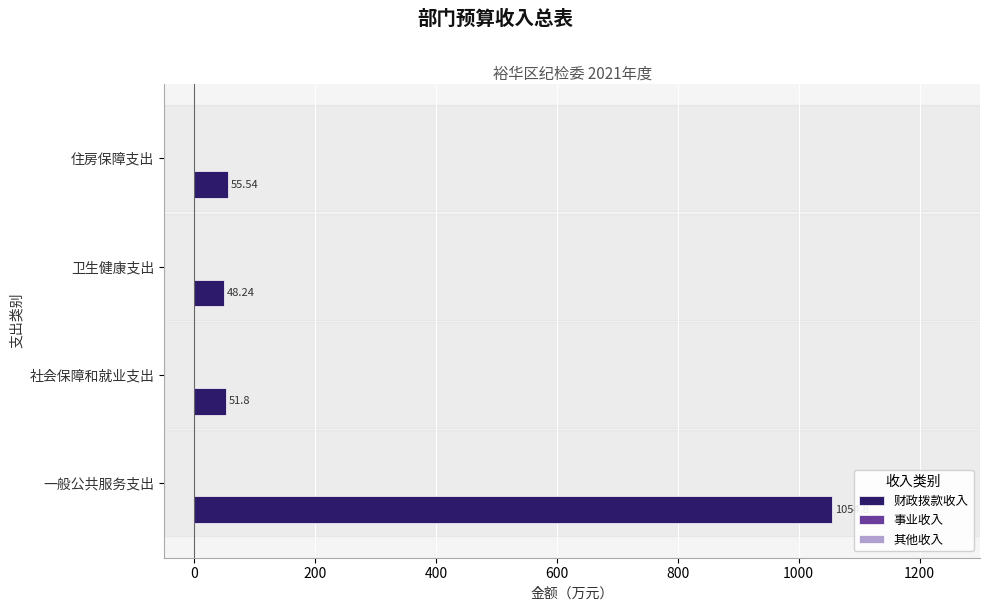

Which label corresponds to the smallest value in the chart?

卫生健康支出